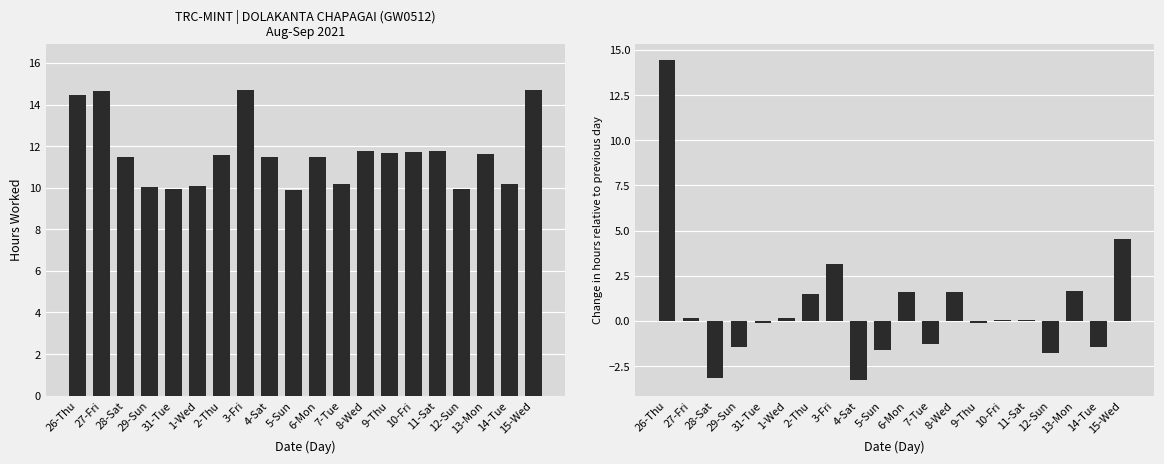

Is it true that Hours Worked equals 13.8 at 1-Wed?

False